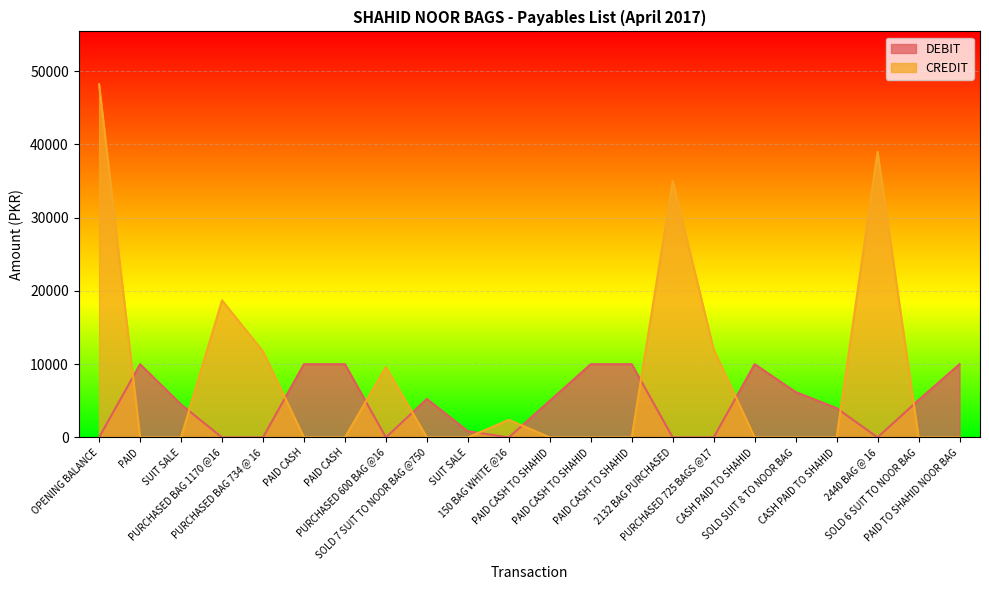

What are all the series names shown in the legend?

DEBIT, CREDIT